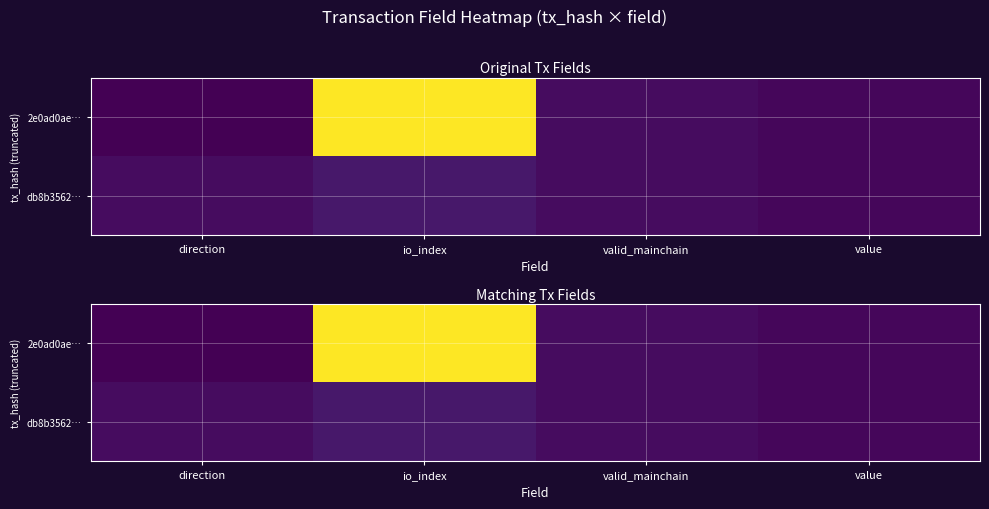

Rank the categories by db8b3562… value from highest to lowest.

io_index, direction, valid_mainchain, value